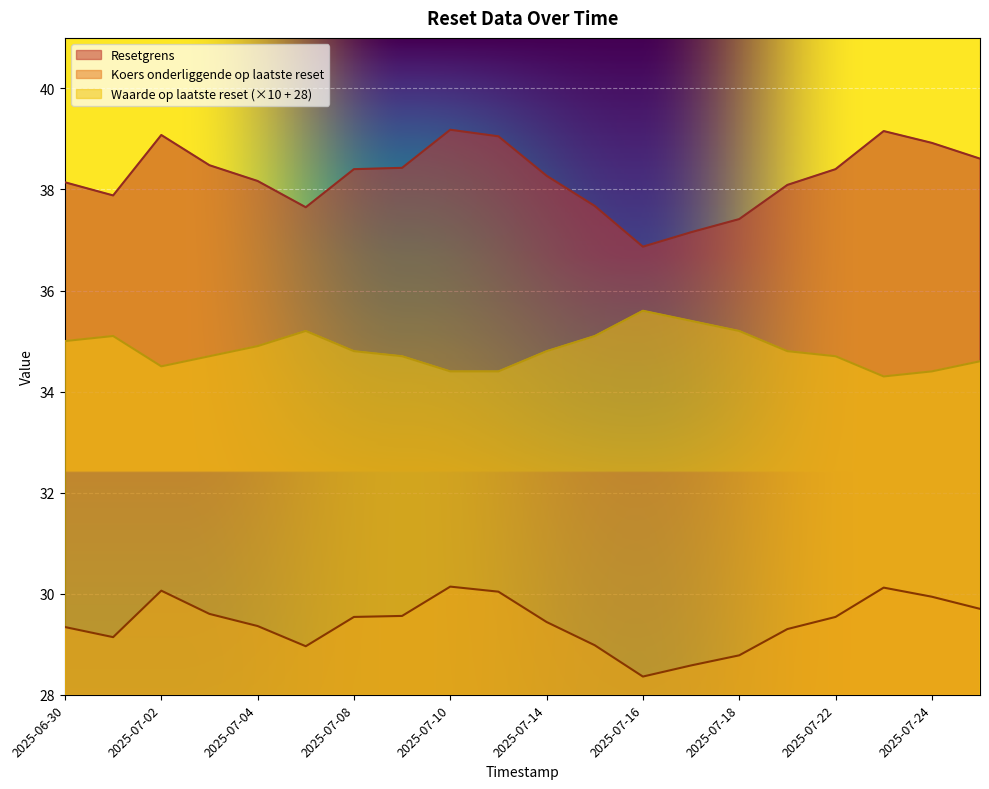

What are all the series names shown in the legend?

Resetgrens, Koers onderliggende op laatste reset, Waarde op laatste reset (×10 + 28)